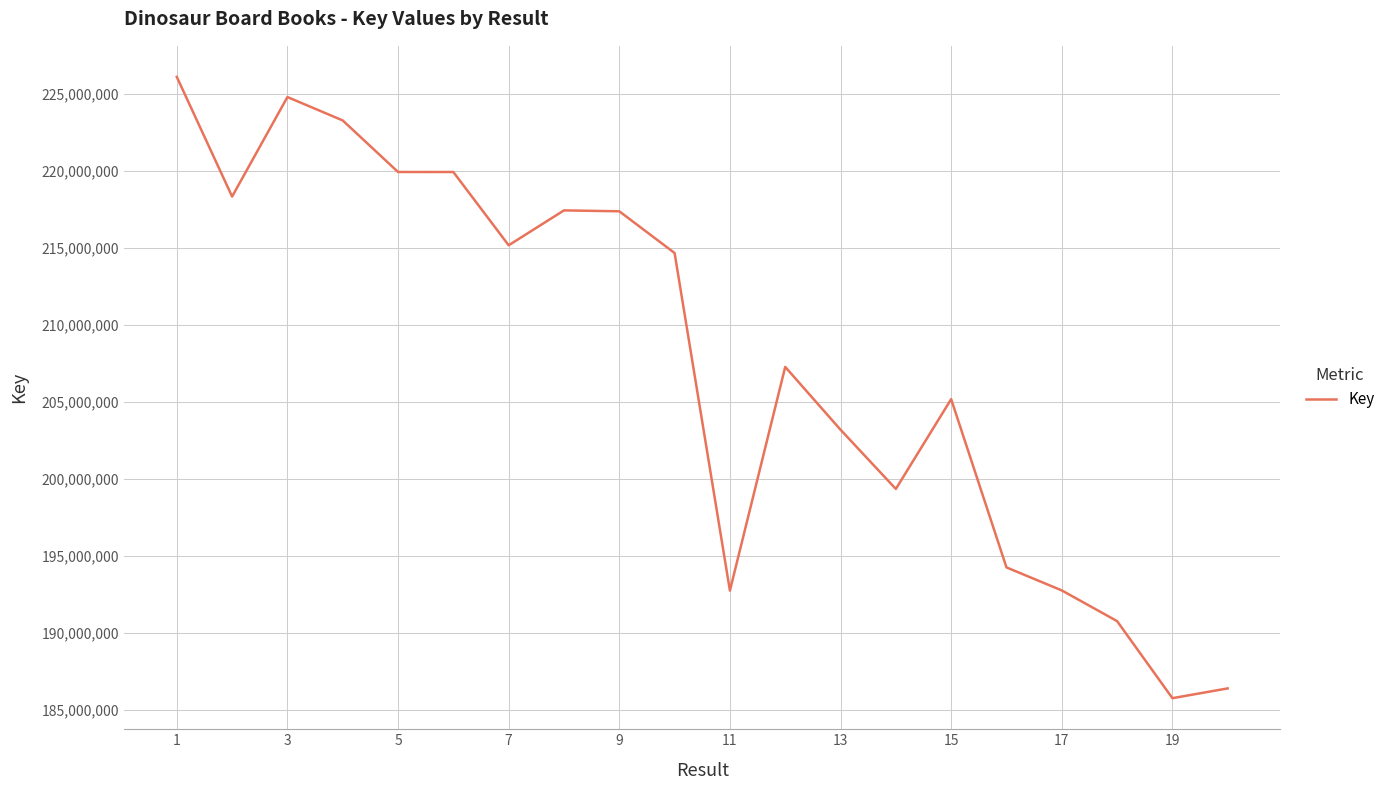

What is the greatest value displayed?

226125755